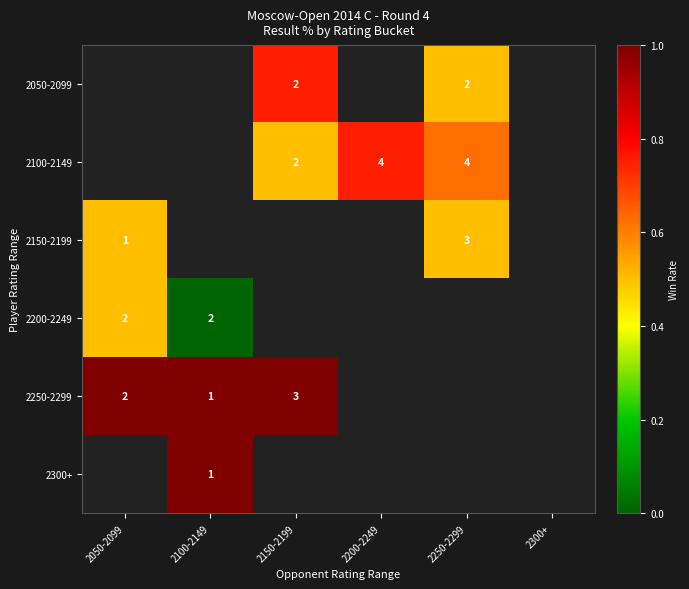

The value of 2250-2299 at 2100-2149 is 0.3. True or false?

False